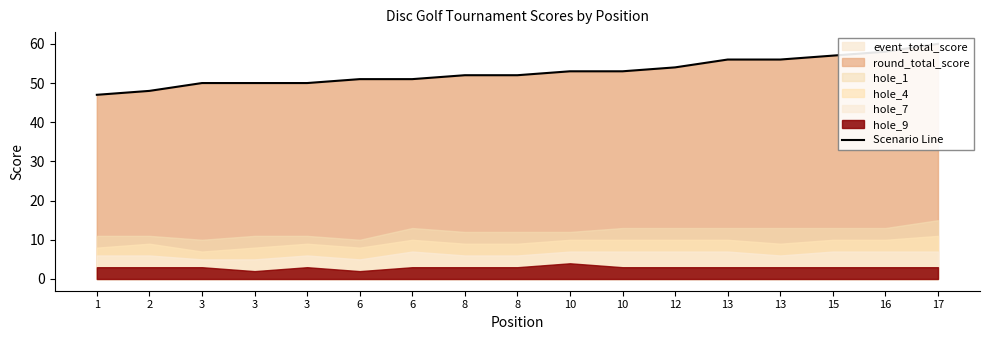

Which category has the lowest value across all series?

1